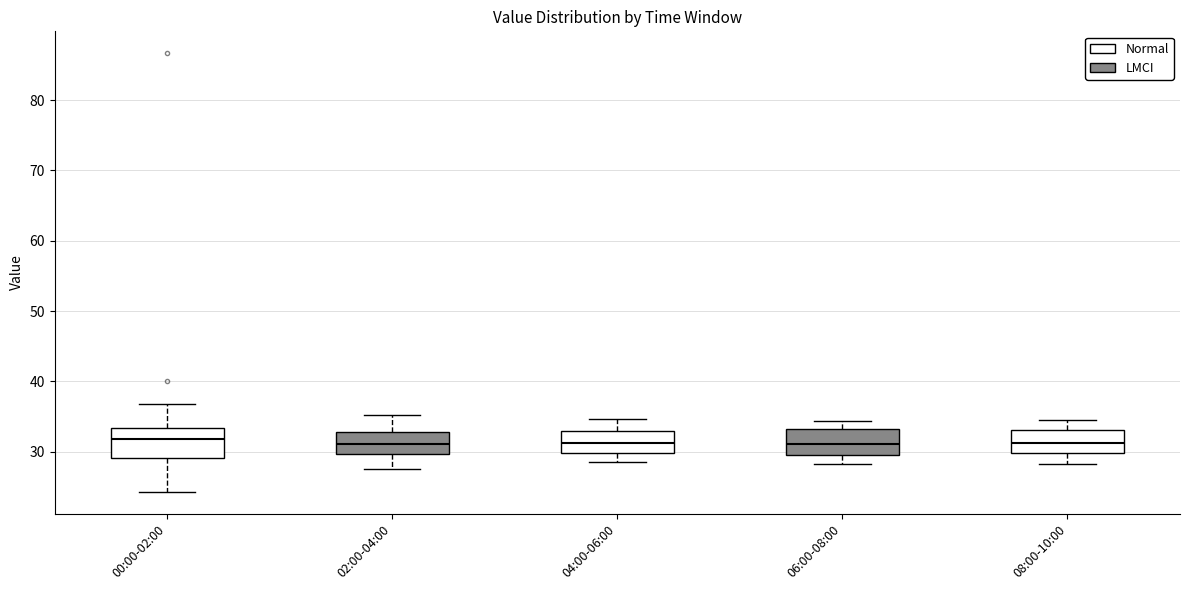

Where is the upper edge of the box for 04:00-06:00 on the y-axis? The values are not printed on the chart, so give them approximately, as read against the axis.

33